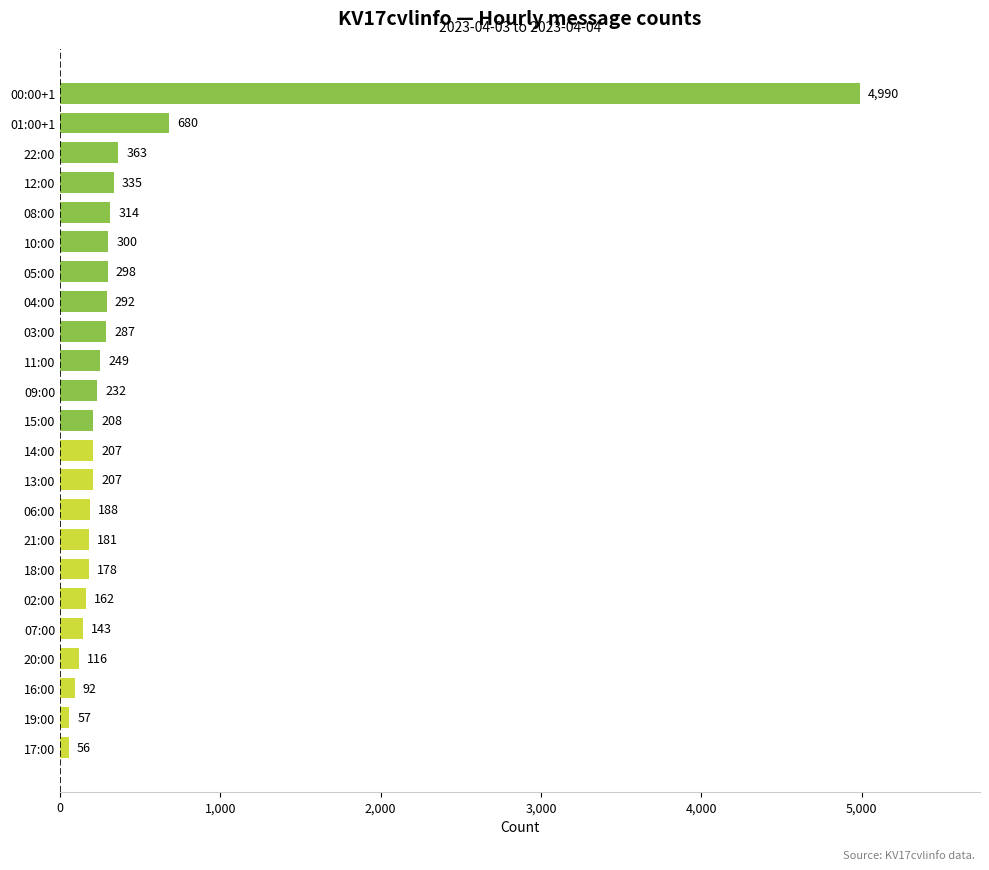

What is the average value?

441